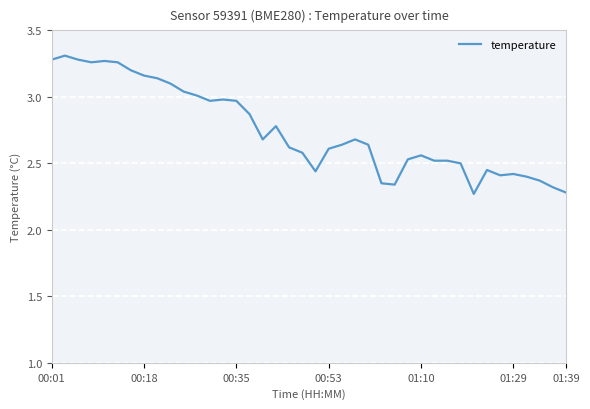

What is the difference between the second highest and second lowest values?

1.0